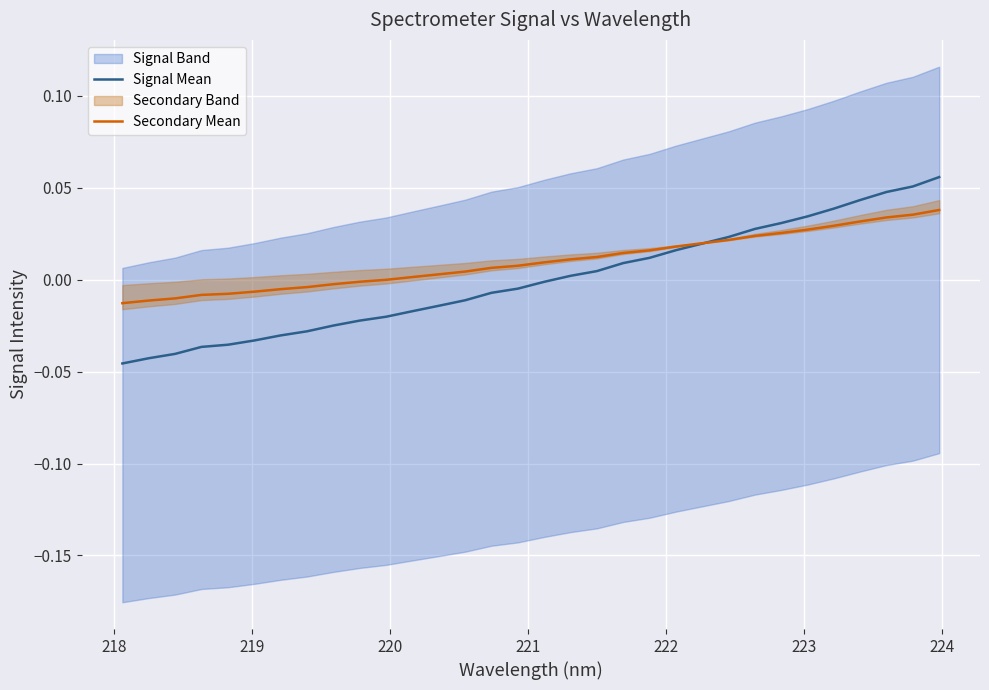

Rank the series by their average value, from lowest to highest.

Signal Mean, Secondary Mean